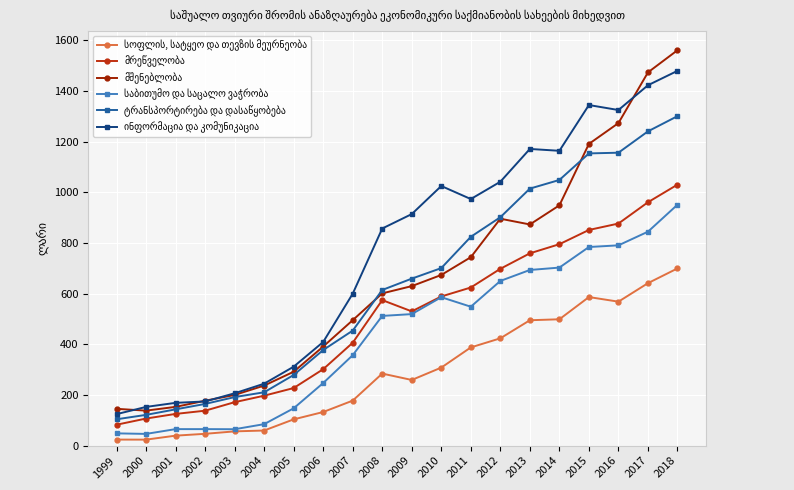

Which category has the lowest value in the მრეწველობა series?

1999